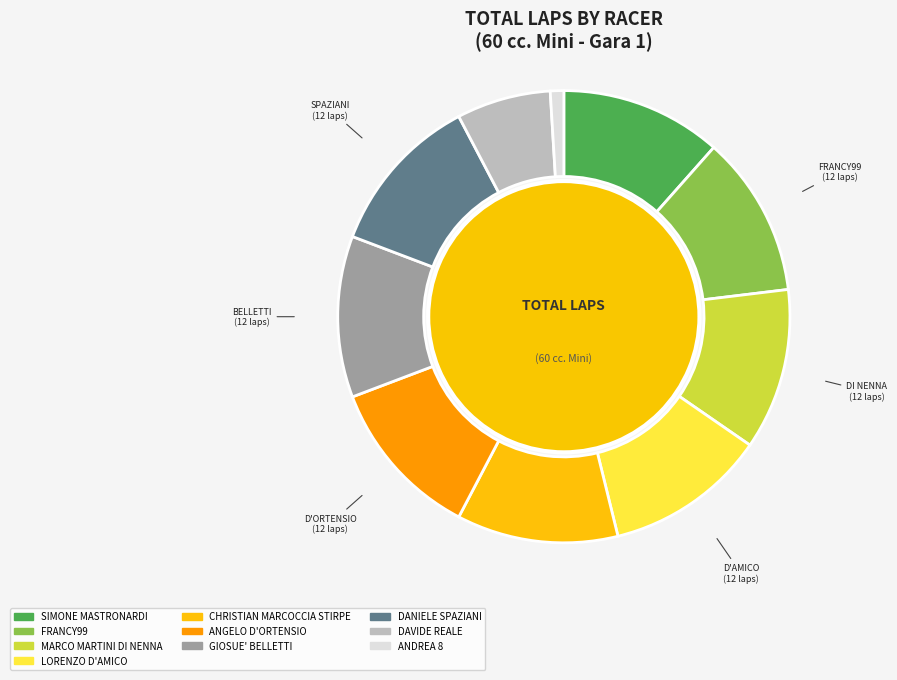

The ANGELO D'ORTENSIO slice represents 12% of the pie. True or false?

True